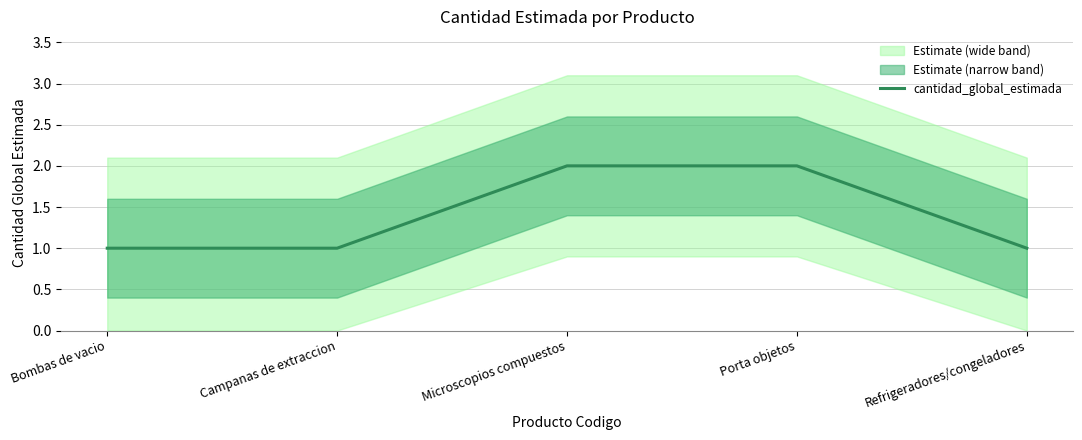

What is the difference between the maximum and minimum values?

1